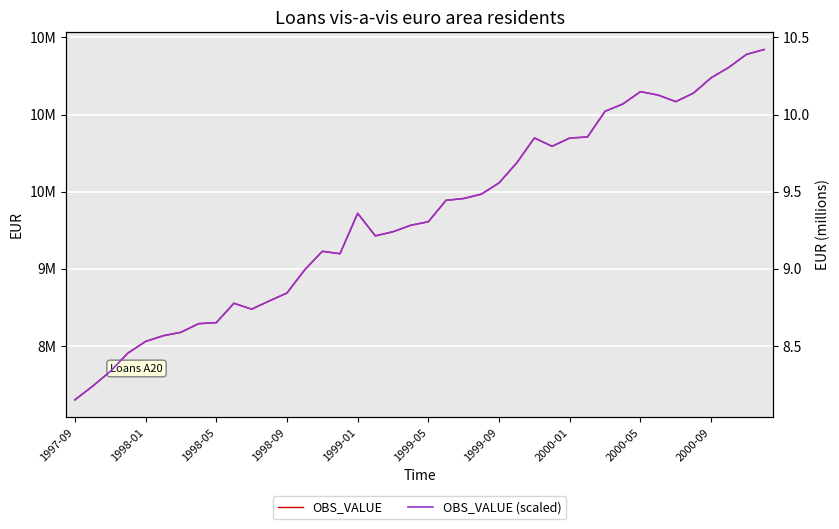

What is the difference between the OBS_VALUE (scaled) values at 25 and 14?

0.6